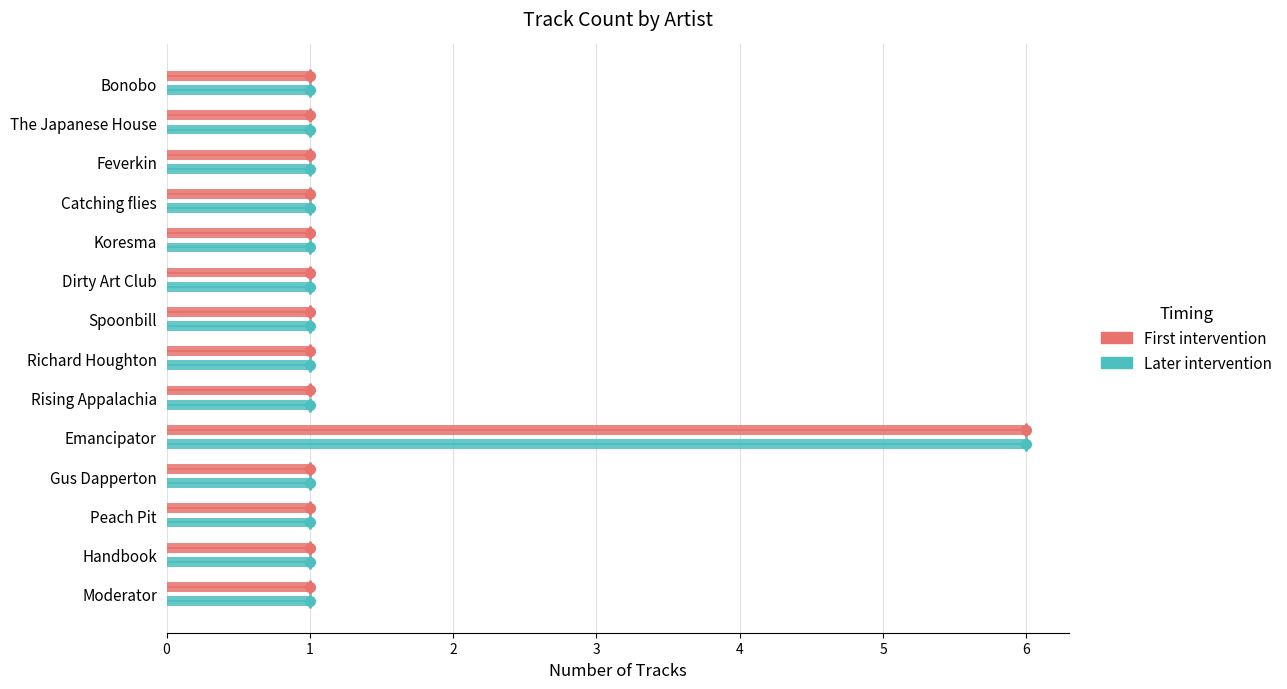

At which category is the sum across all series the highest?

Emancipator